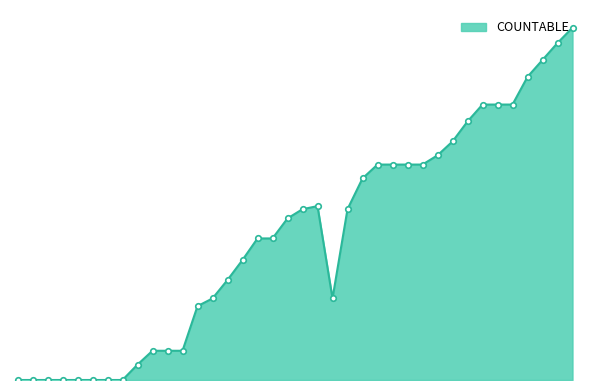

Is this an area chart (filled region under the line)?

Yes